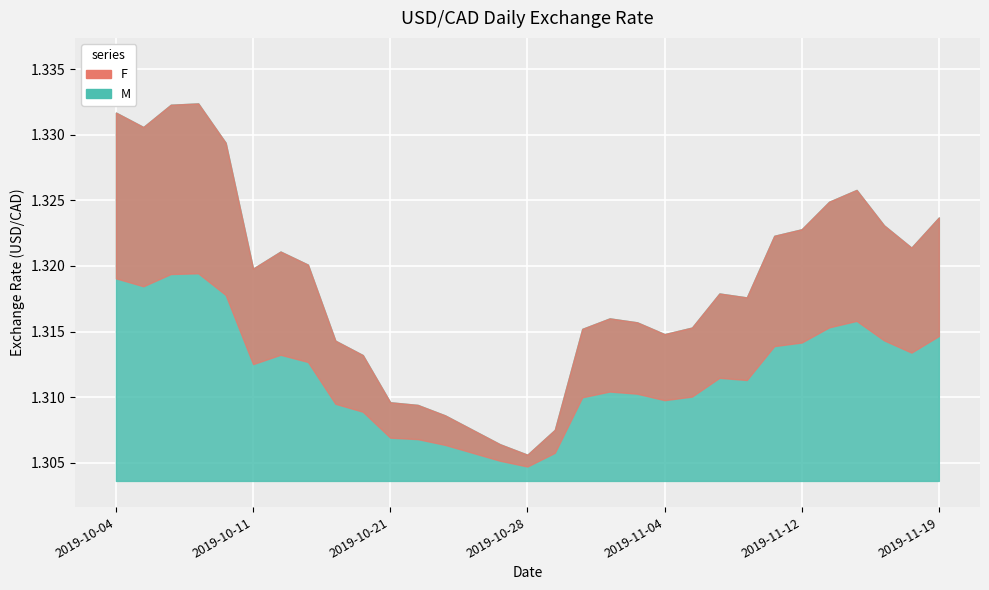

Between 2019-10-21 and 2019-11-18, which is larger?

2019-11-18